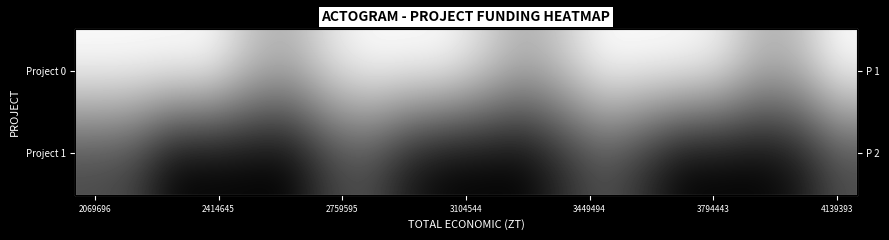

Which series has the widest spread of values?

Project 1